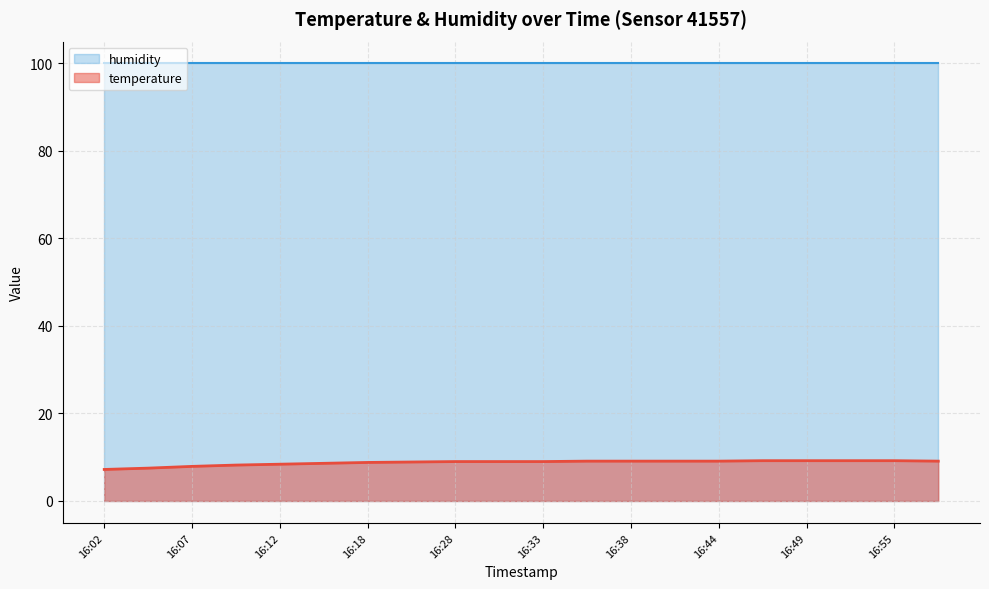

What is the sum of the values at 16:04 and 16:33?

16.5